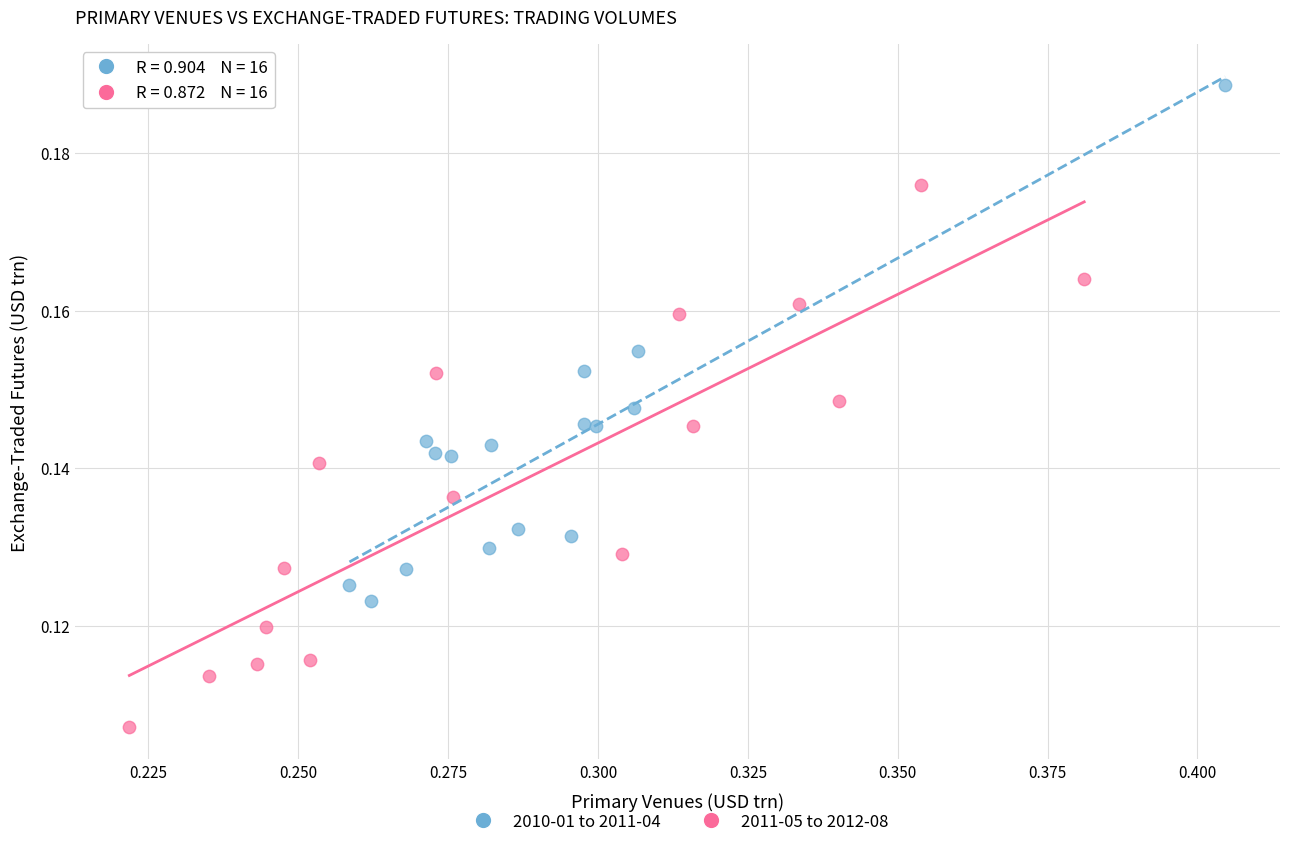

Which series reaches the minimum Y coordinate?

2011-05 to 2012-08